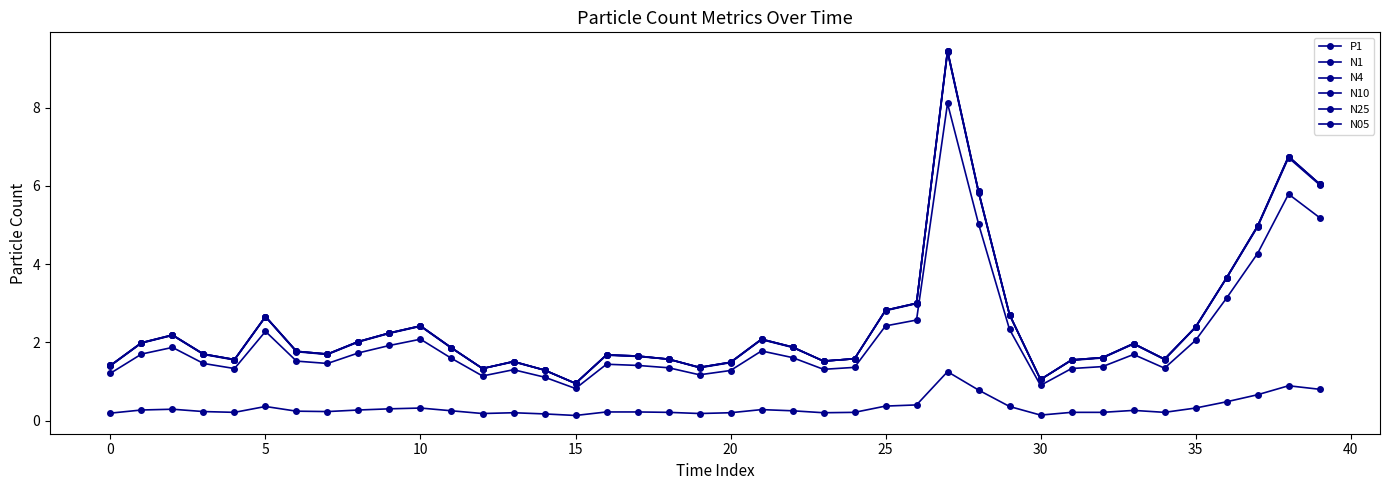

Which series has the widest spread of values?

N10